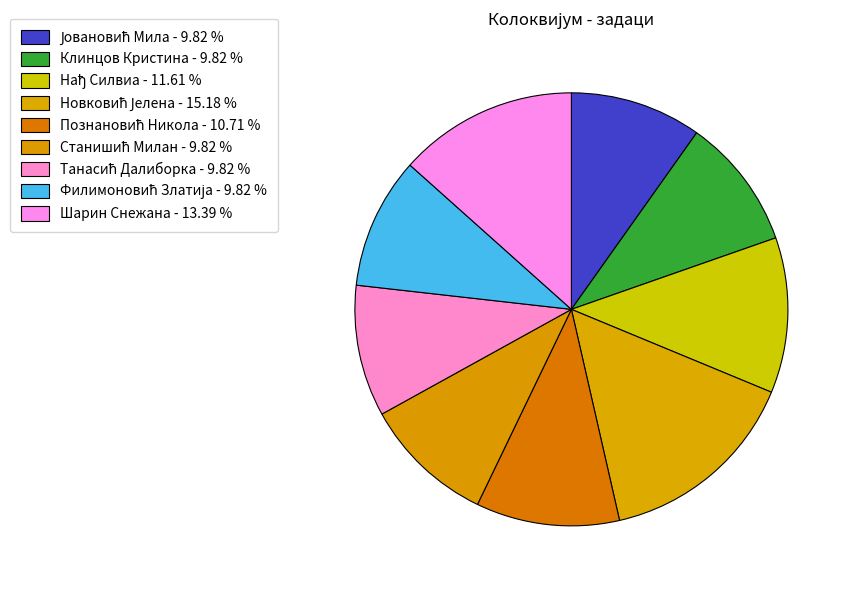

Which slice is the largest?

Новковић Јелена